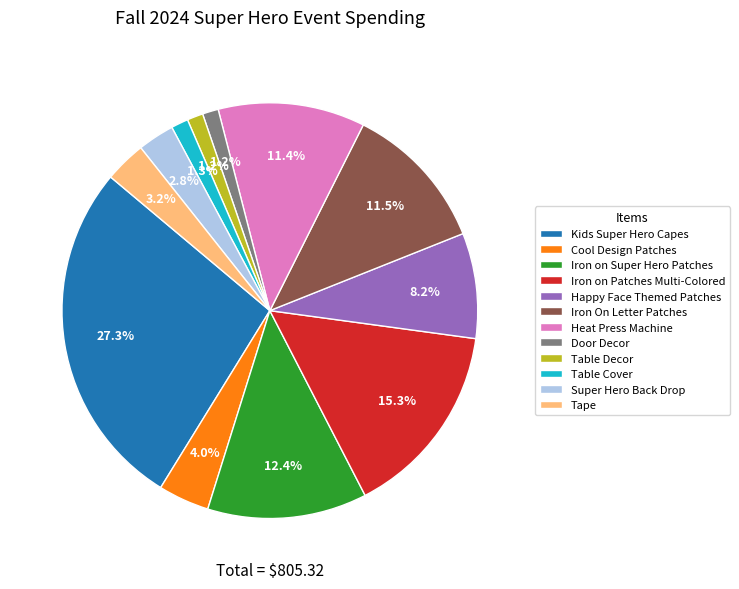

Which category has the biggest portion of the pie?

Kids Super Hero Capes